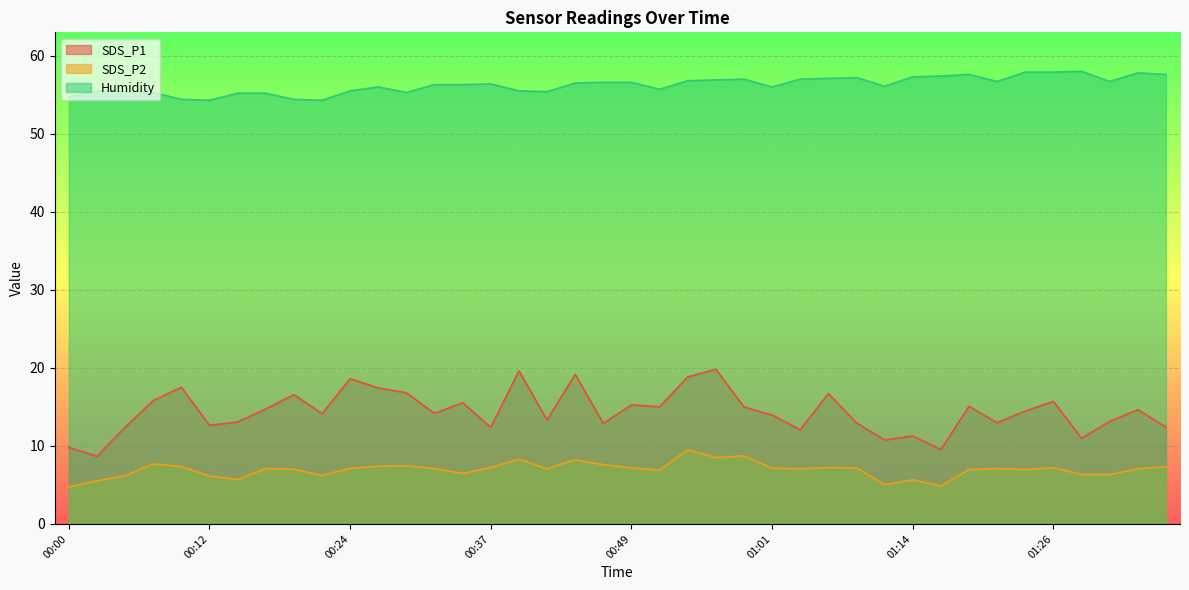

True or false: Humidity and SDS_P2 intersect in this chart.

False